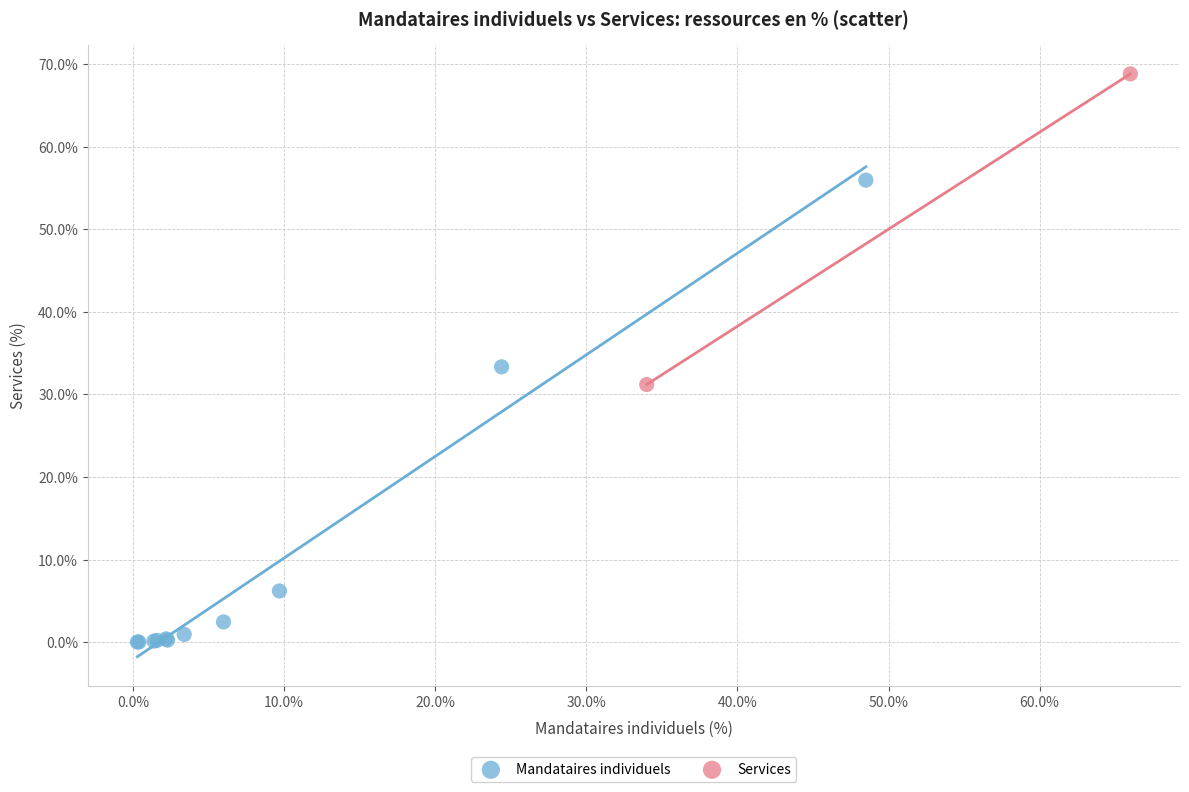

What are all the series names shown in the legend?

Mandataires individuels, Services